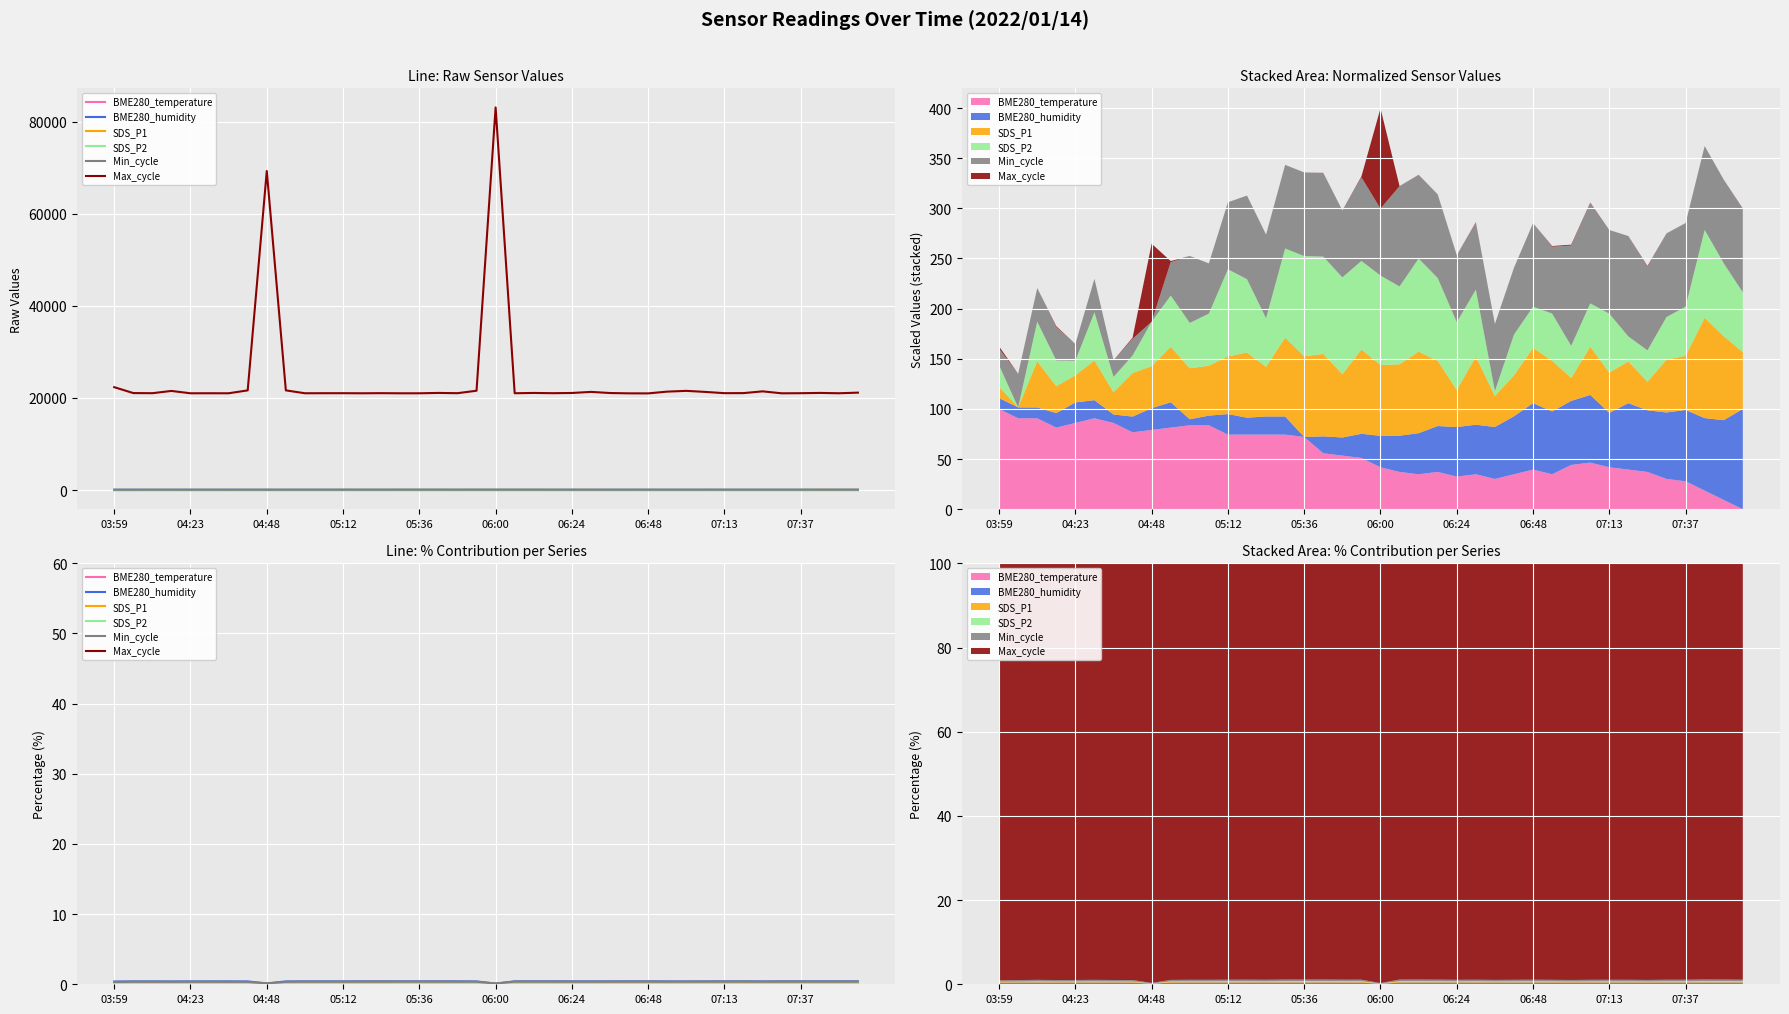

The BME280_humidity series shows 0.2 at 30. True or false?

False